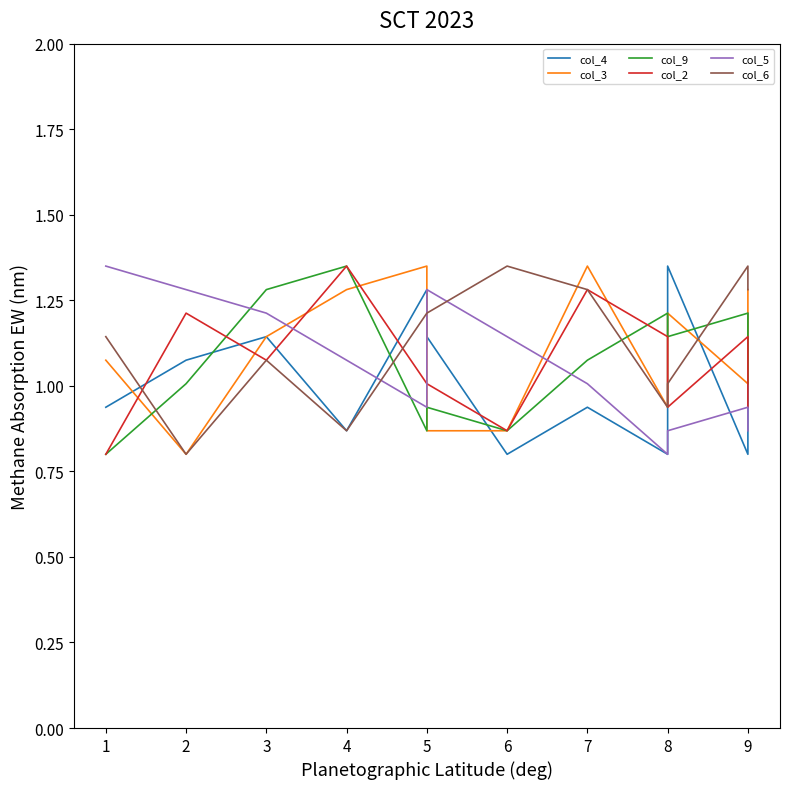

Between 2 and 9, which series saw the biggest shift?

col_6